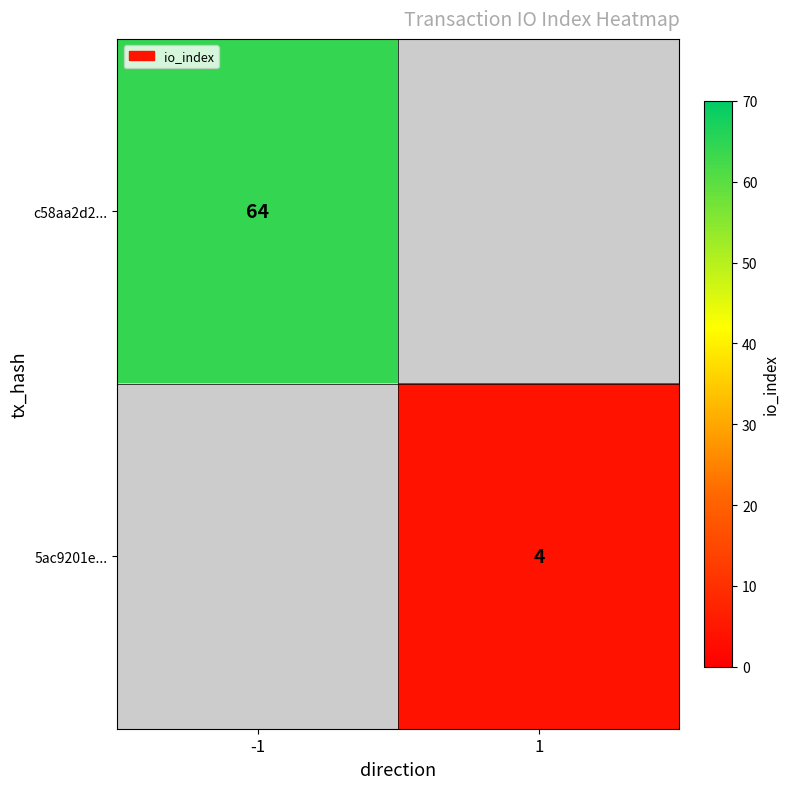

The value of c58aa2d2... at -1 is 86. True or false?

False